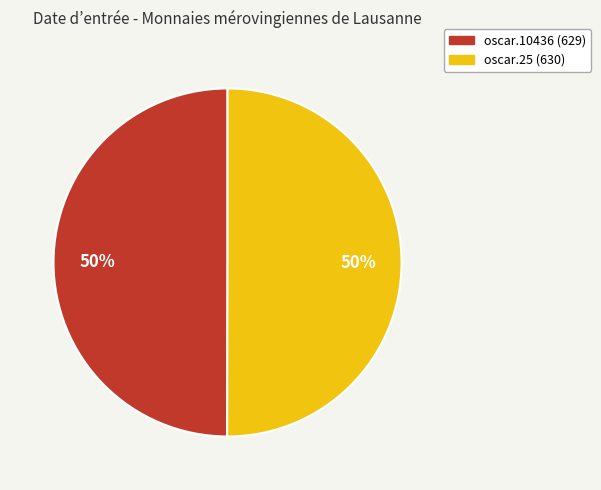

What is the ratio of the value at oscar.10436 (629) to the value at oscar.25 (630)?

1.0